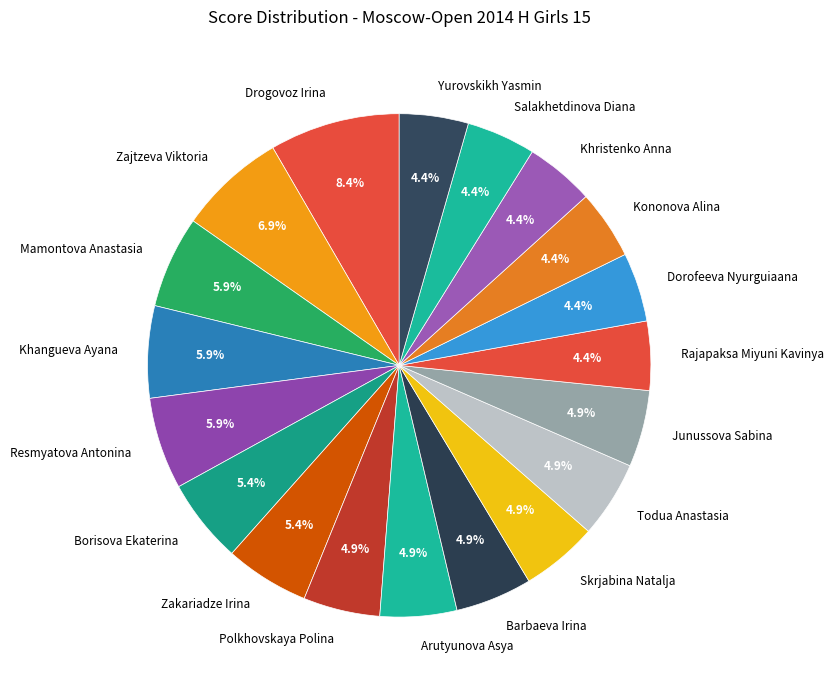

To the nearest percent, what is the average slice percentage?

5%